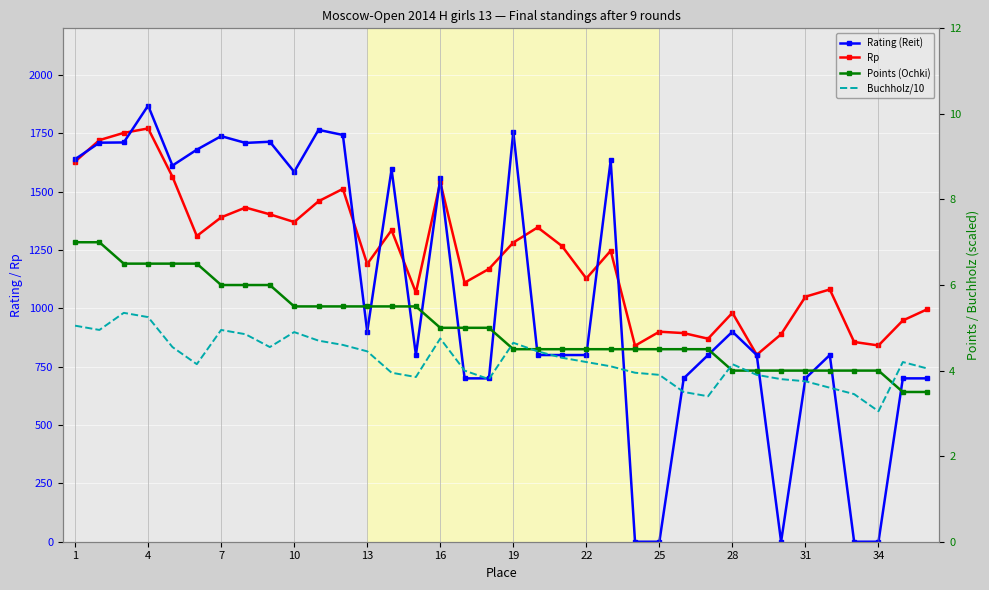

Rank the series by their maximum value, from highest to lowest.

Rating (Reit), Rp, Points (Ochki), Buchholz/10